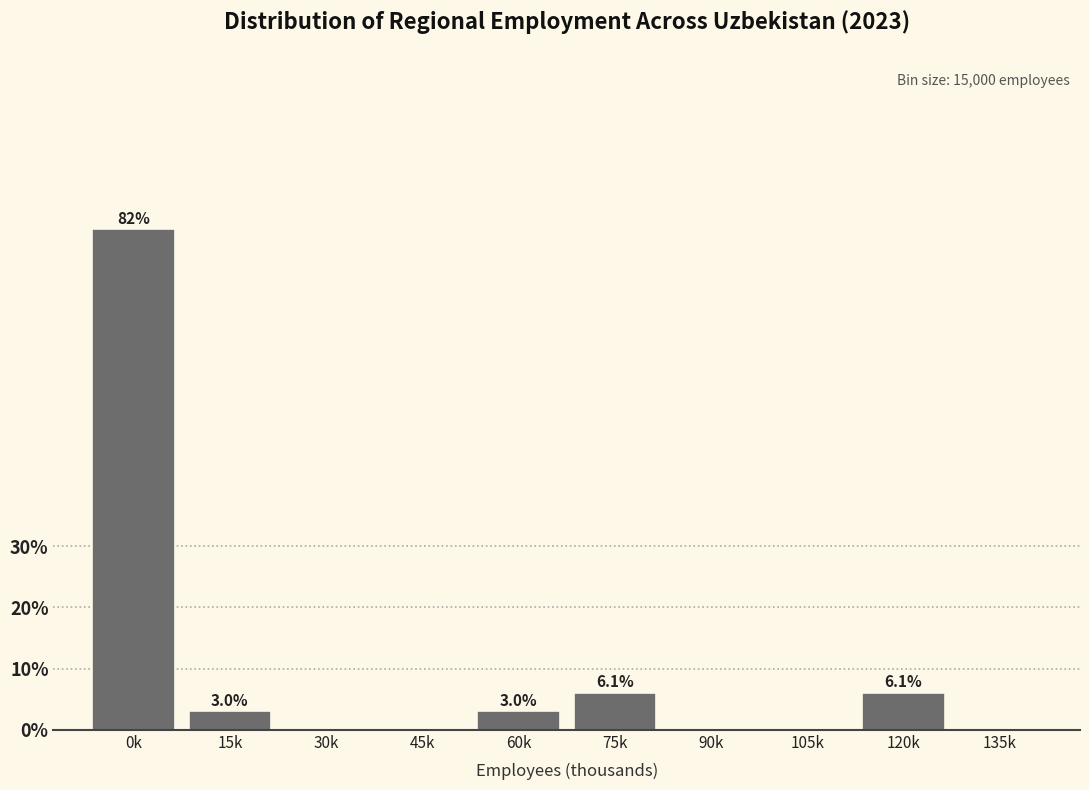

Reading left to right, what are all the values shown in this chart?

0k=81.8	15k=3.0	30k=0.0	45k=0.0	60k=3.0	75k=6.1	90k=0.0	105k=0.0	120k=6.1	135k=0.0